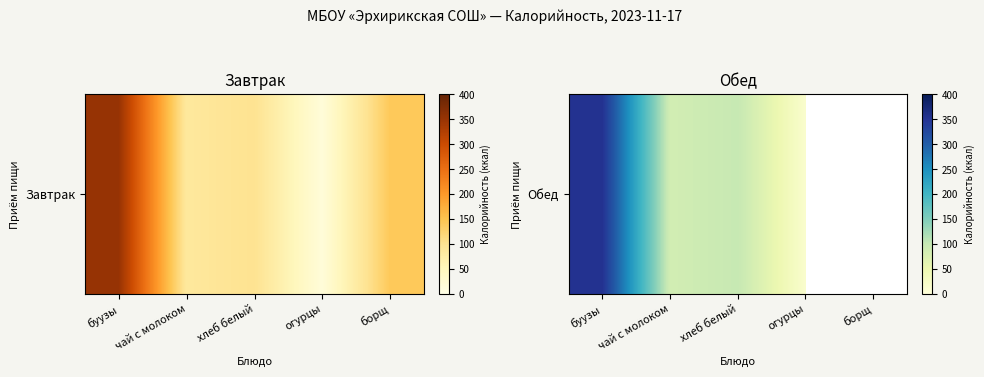

What is the minimum value shown in the chart?

15.0